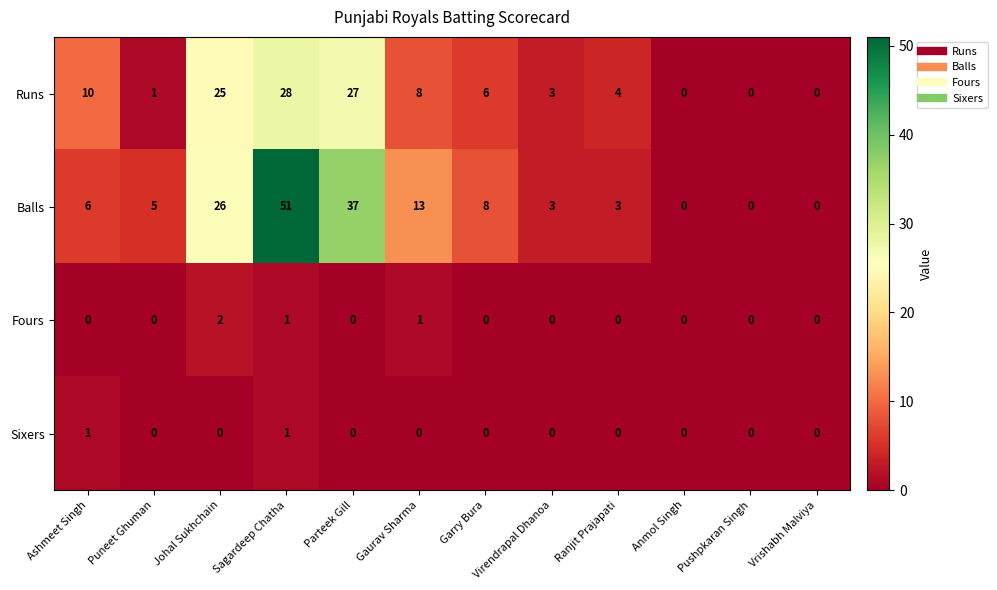

What is the average value of the Balls series?

13